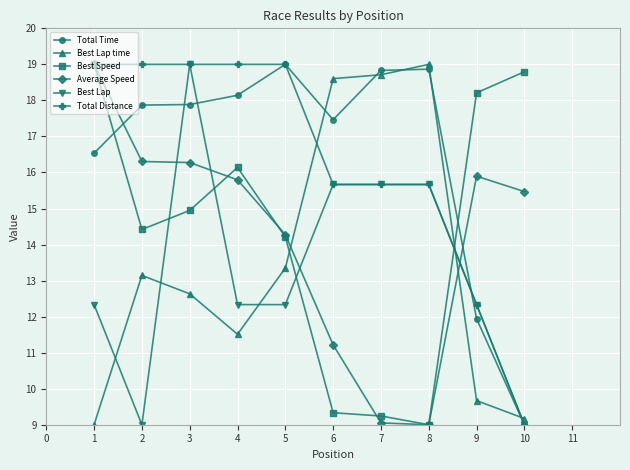

What is the value of the Total Time point at the 7th from the left?

18.8